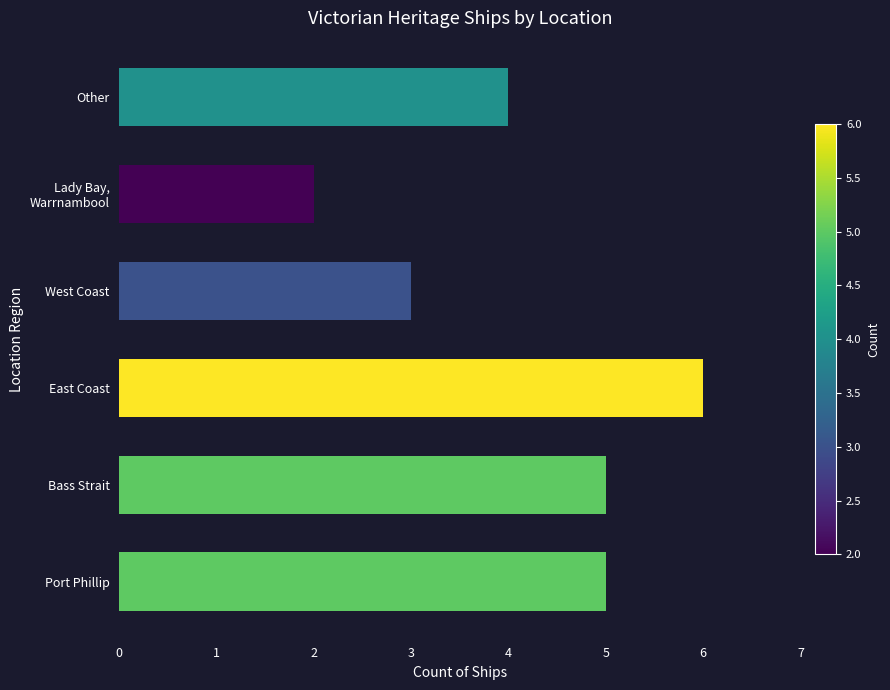

What value does the data have at West Coast?

3